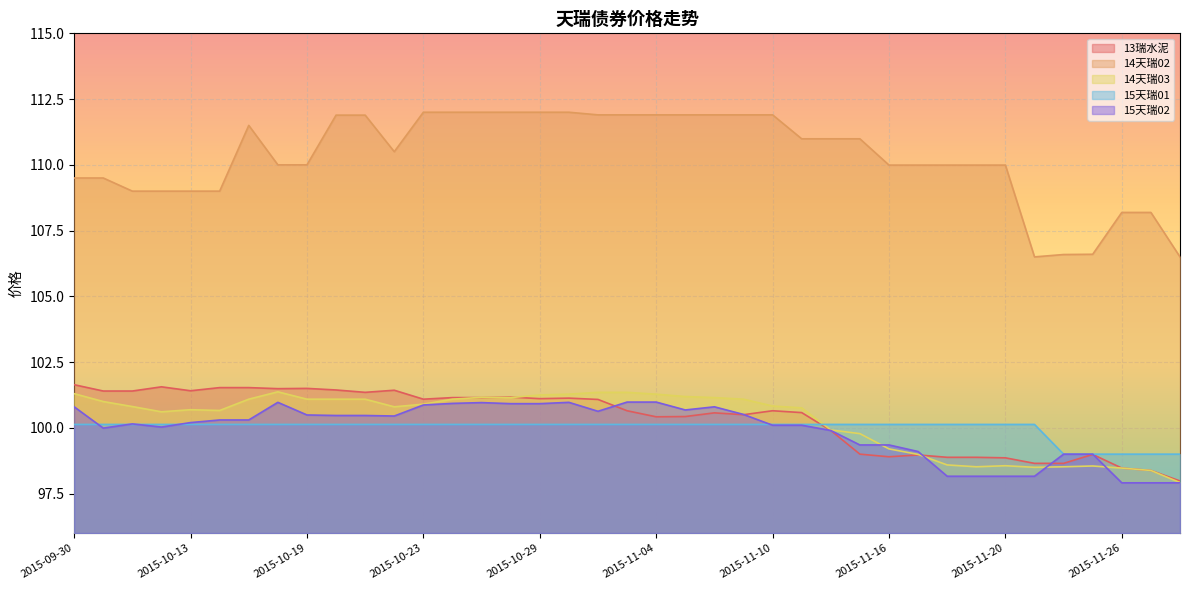

What position from the right is 2015-10-16?

32